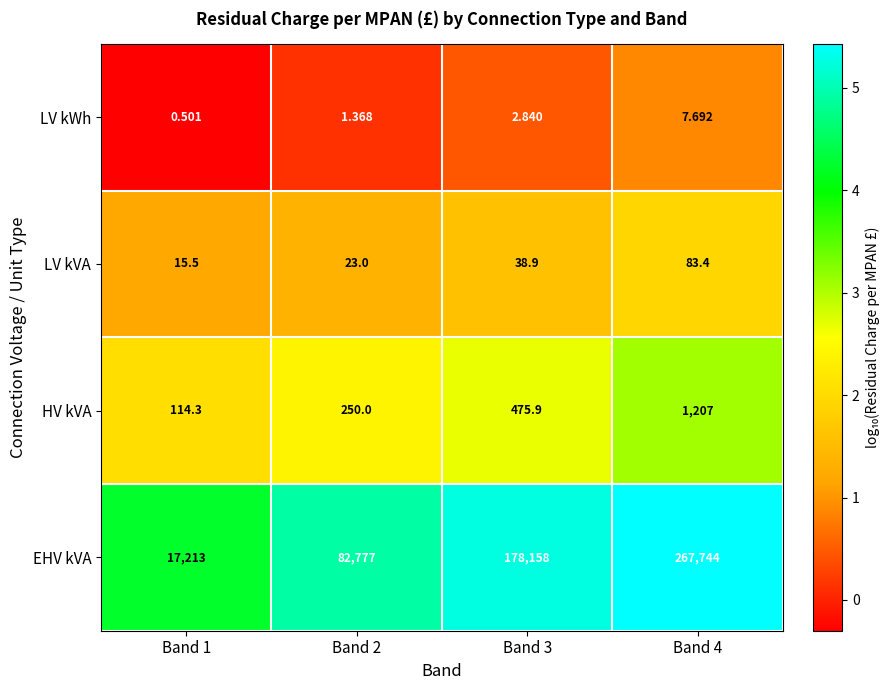

Between Band 1 and Band 4, which series saw the biggest shift?

EHV kVA